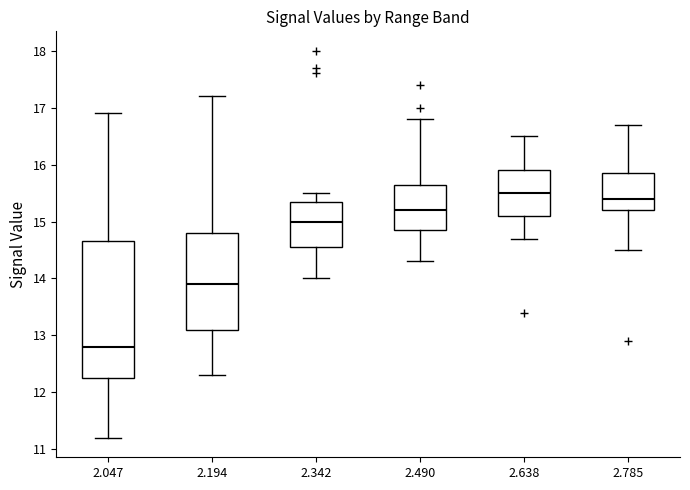

Comparing the boxes themselves (not the whiskers), which one is the tallest?

2.047